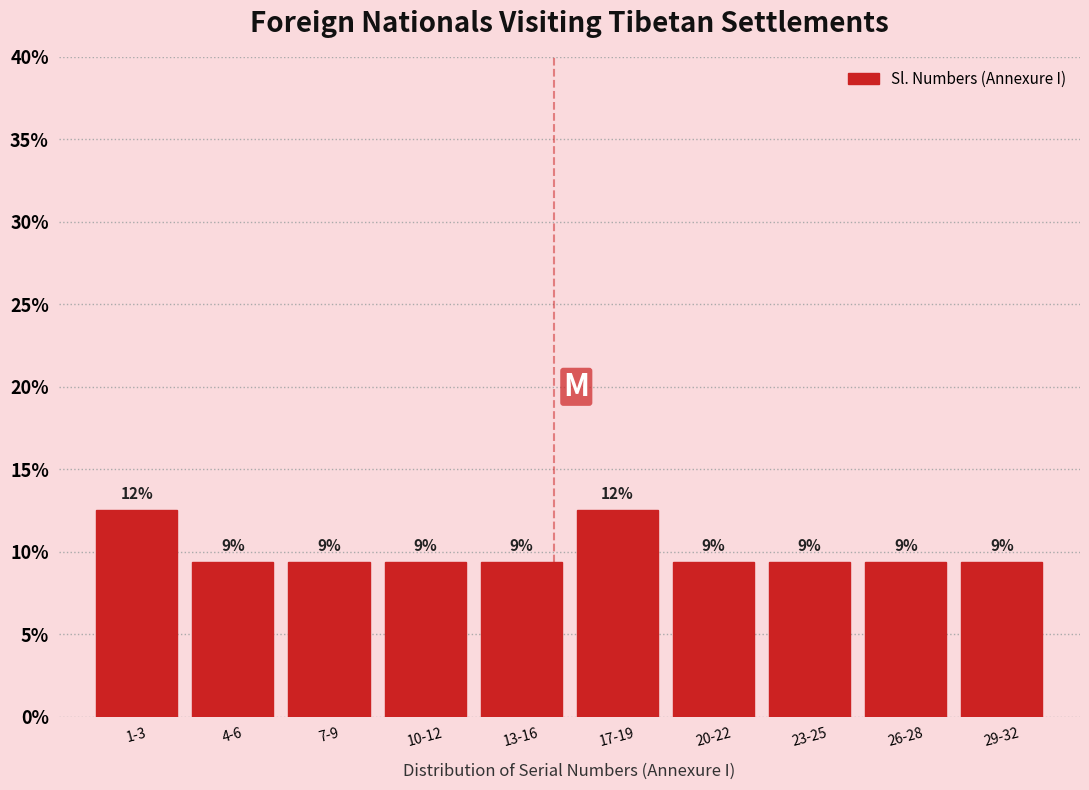

Are the bars horizontal?

No